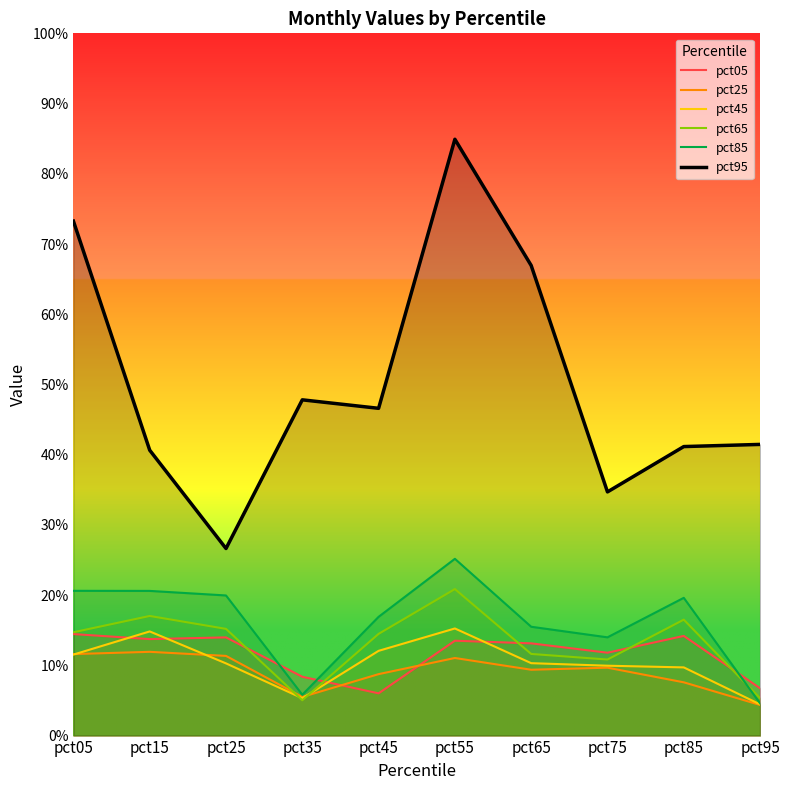

Reading right to left, list all the values displayed in this chart.

pct05: 0.1	0.1	0.1	0.1	0.1	0.1	0.1	0.1	0.1	0.1
pct25: 0.0	0.1	0.1	0.1	0.1	0.1	0.1	0.1	0.1	0.1
pct45: 0.0	0.1	0.1	0.1	0.2	0.1	0.1	0.1	0.1	0.1
pct65: 0.1	0.2	0.1	0.1	0.2	0.1	0.1	0.2	0.2	0.1
pct85: 0.0	0.2	0.1	0.2	0.3	0.2	0.1	0.2	0.2	0.2
pct95: 0.4	0.4	0.3	0.7	0.8	0.5	0.5	0.3	0.4	0.7